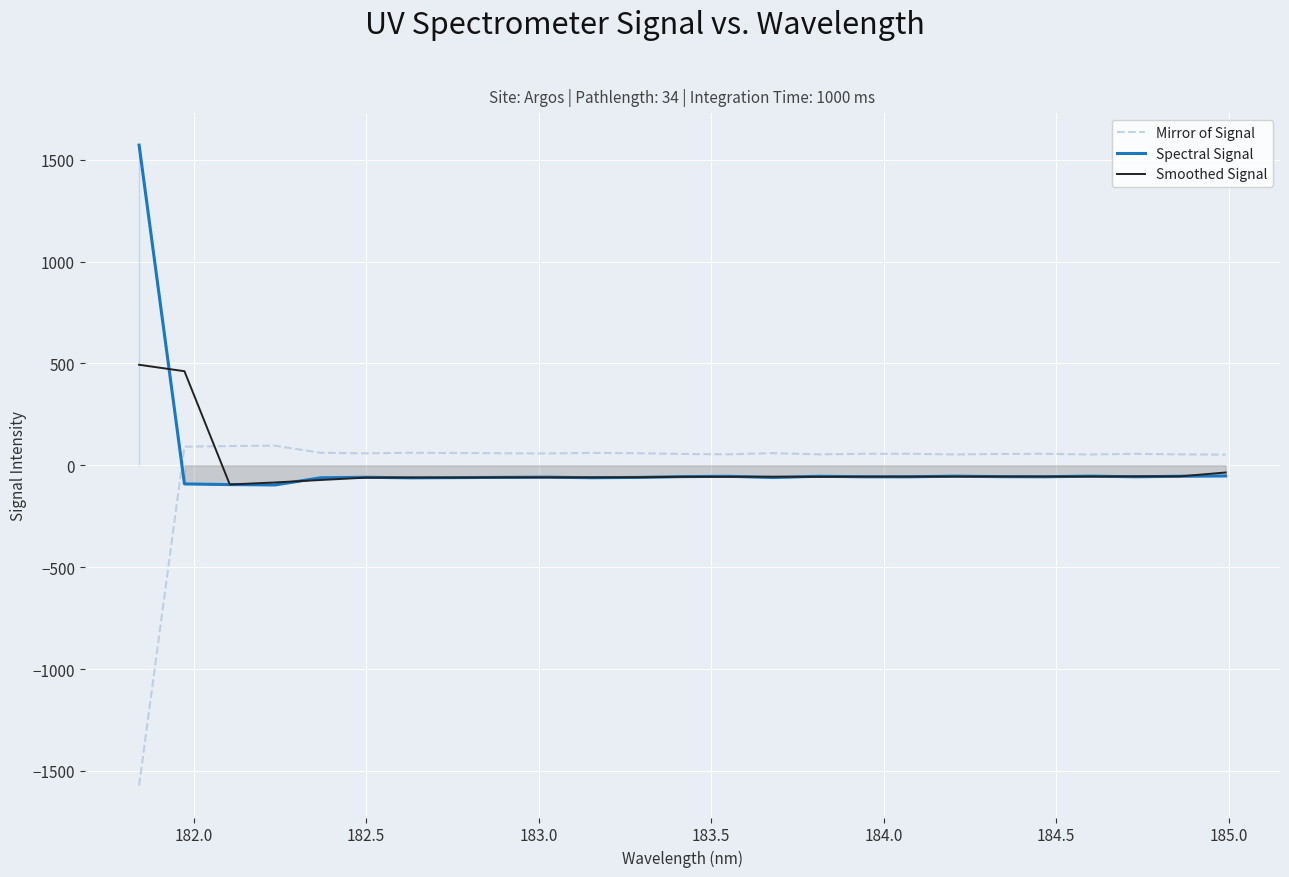

What is the lowest value of the Spectral Signal series?

-96.3